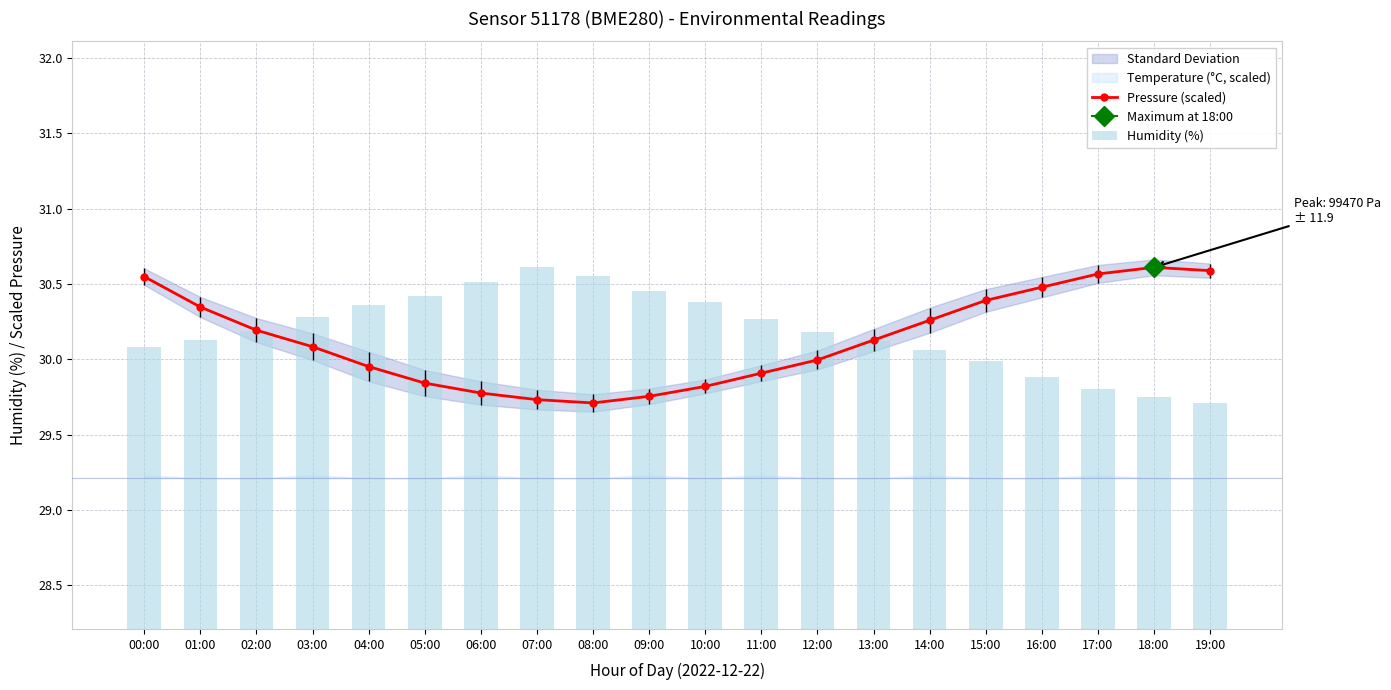

What is the difference between the second highest and second lowest values in the Pressure (scaled) series?

0.9